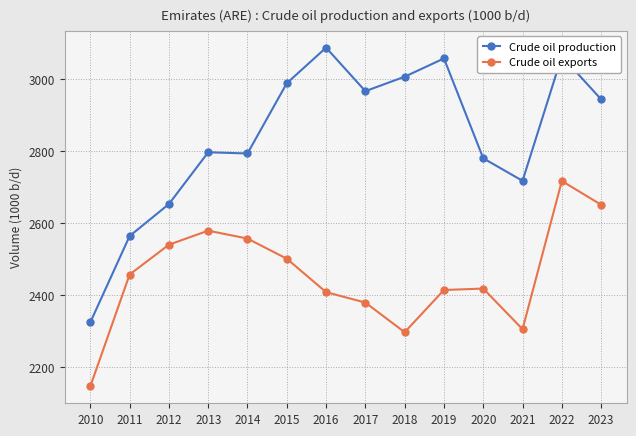

How many lines are shown in the chart?

2